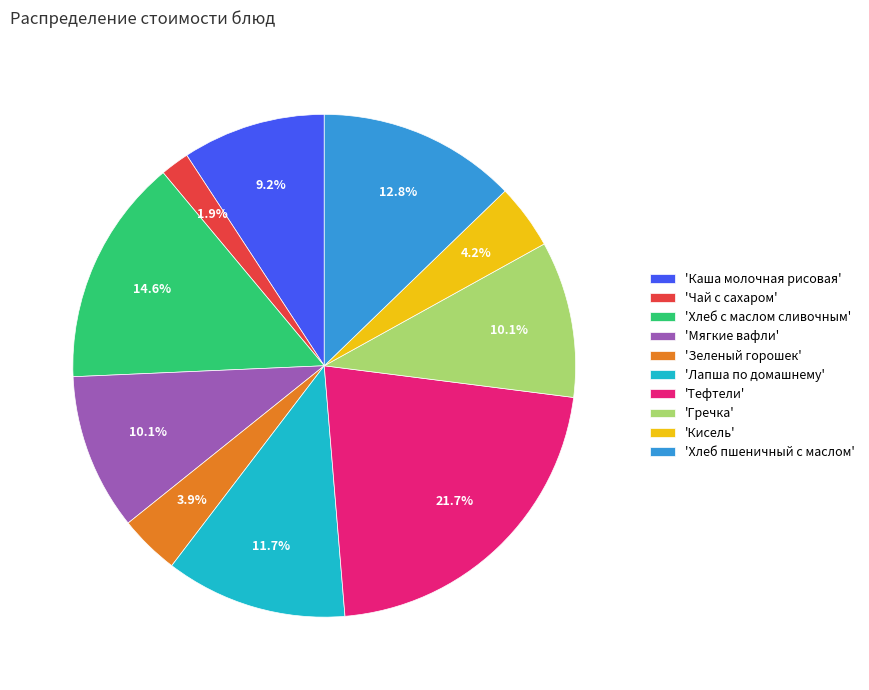

Does any single category account for the majority?

No